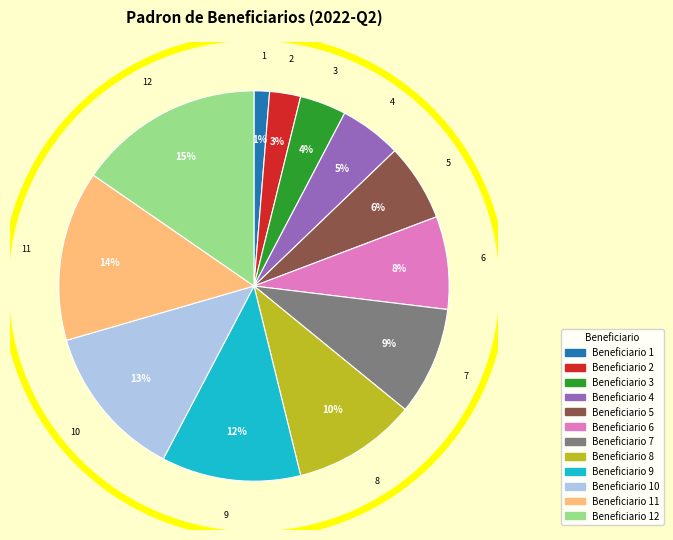

To the nearest percent, what is the difference between the largest and smallest slice percentages?

14%